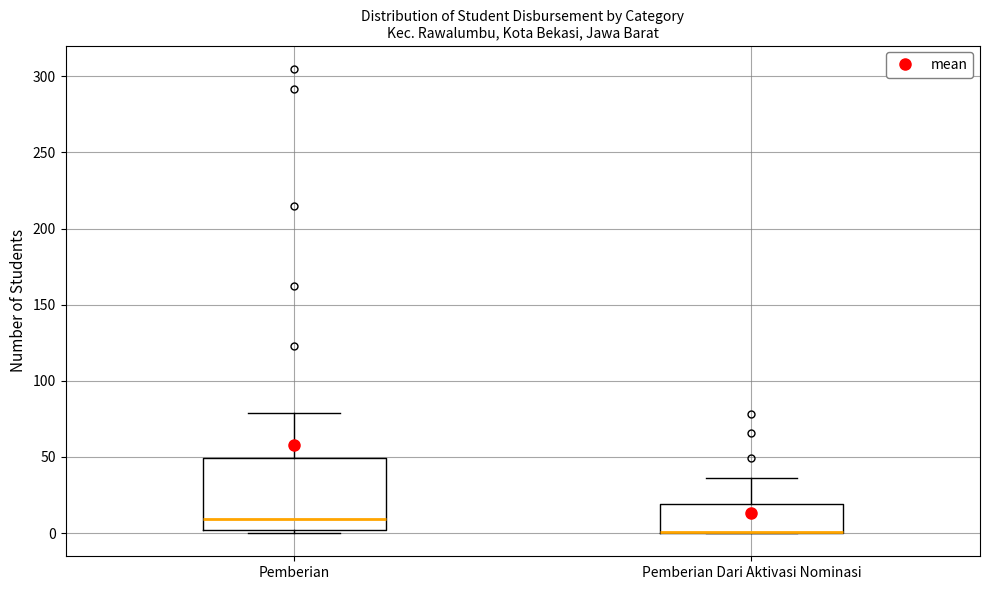

Comparing the boxes themselves (not the whiskers), which one is the tallest?

Pemberian